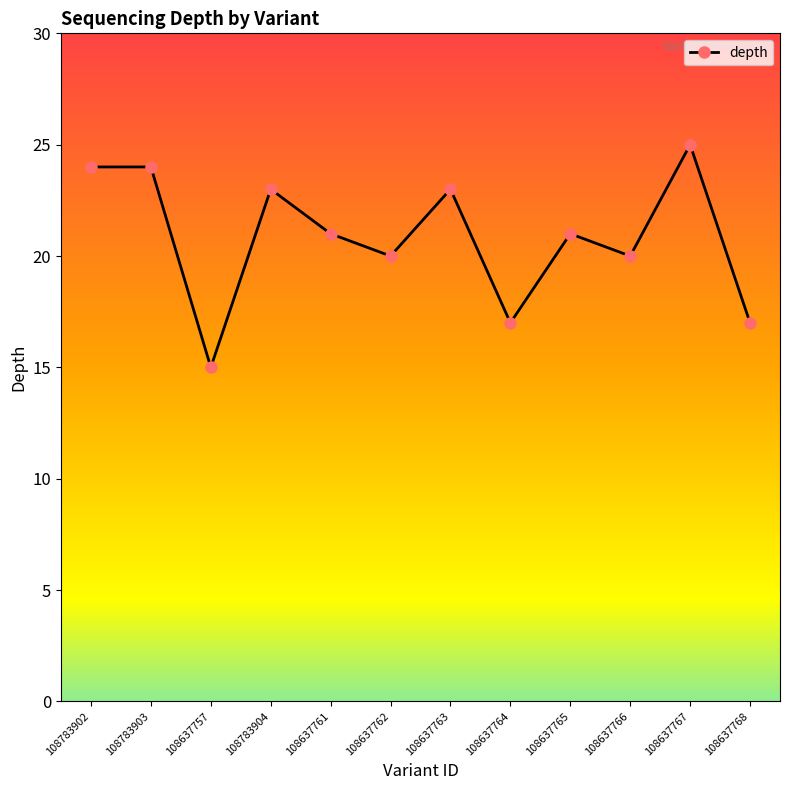

Reading right to left, transcribe all the data shown in this chart.

17	25	20	21	17	23	20	21	23	15	24	24